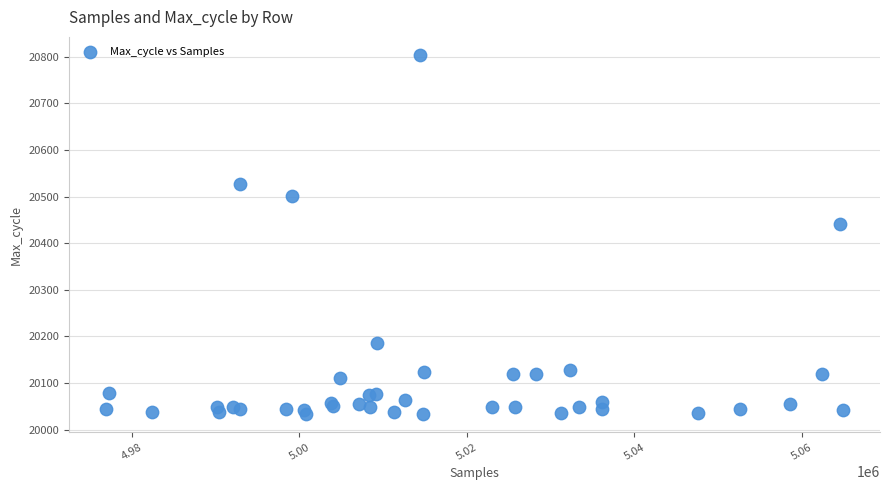

What Y value in the scatter plot is closest to 20418?

20441